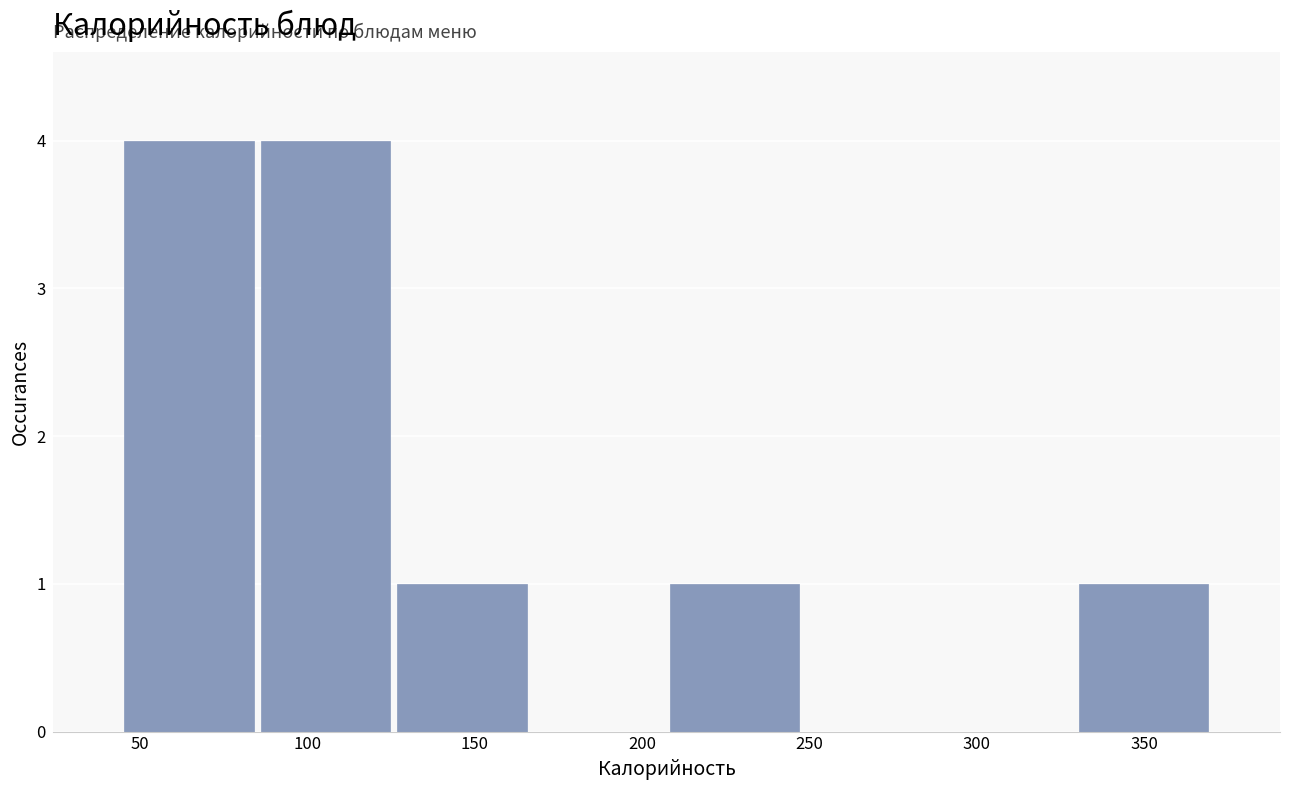

Reading left to right, transcribe this chart: for each bar, give the range it covers on the x-axis and its height. Neither the bar edges nor the heights are printed on the chart, so give them approximately, as read against the axes.

45 to 85: 4
85 to 125: 4
125 to 165: 1
165 to 205: 0
205 to 250: 1
250 to 290: 0
290 to 330: 0
330 to 370: 1